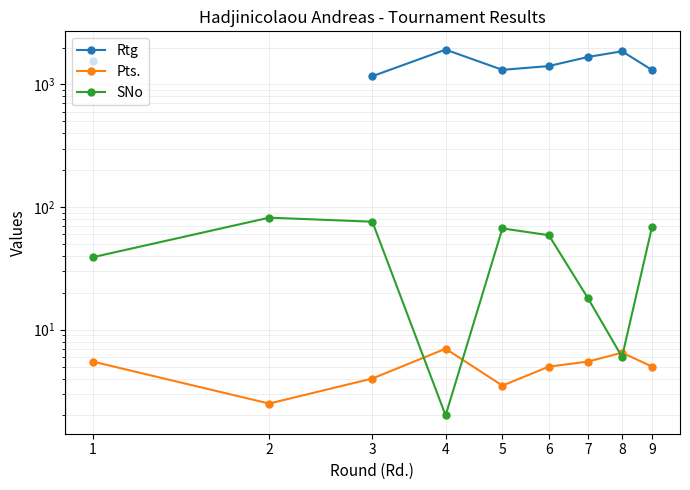

At which category is the sum across all series the highest?

4